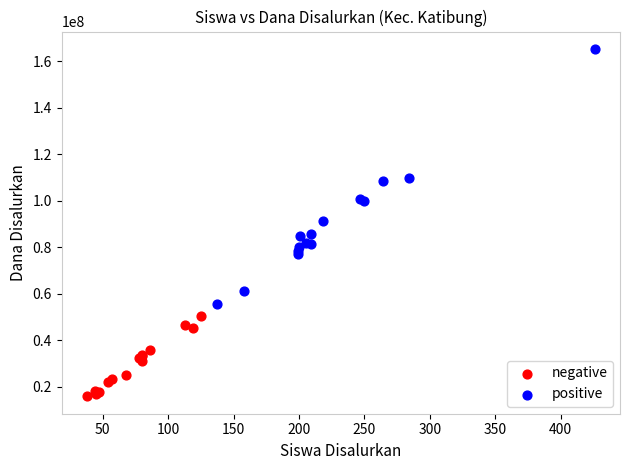

Which series contains the lowest Y value?

negative